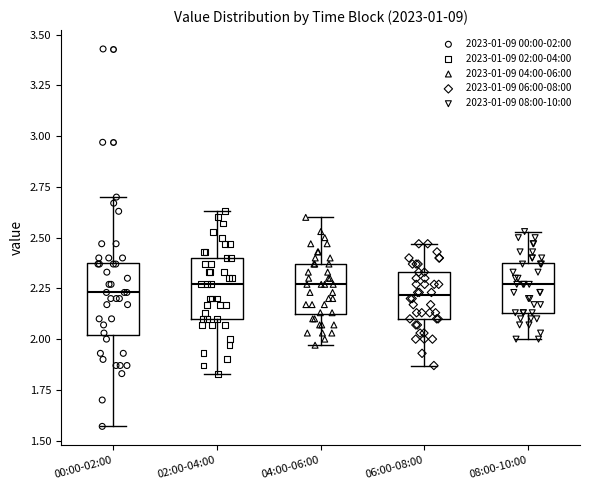

Where does the lower whisker of the box for 04:00-06:00 end on the y-axis? The values are not printed on the chart, so give them approximately, as read against the axis.

1.95